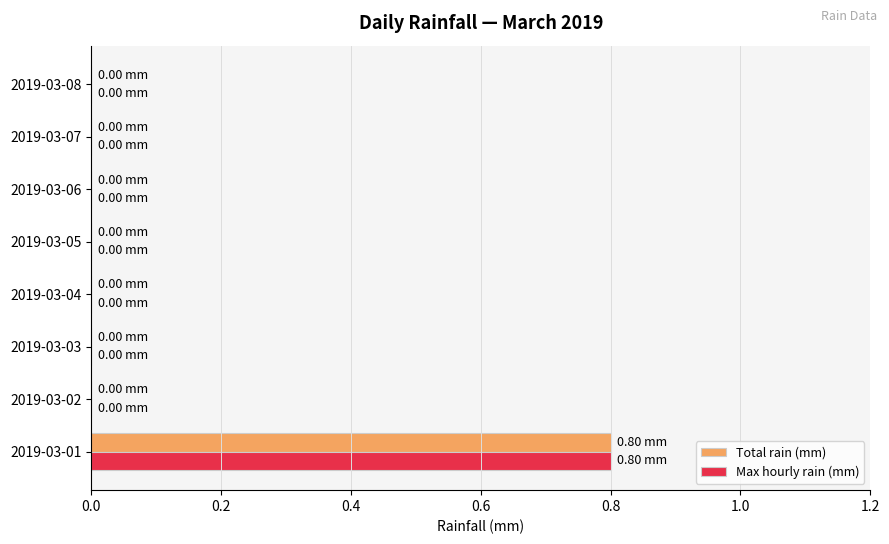

What is the average value of the Max hourly rain (mm) series?

0.1